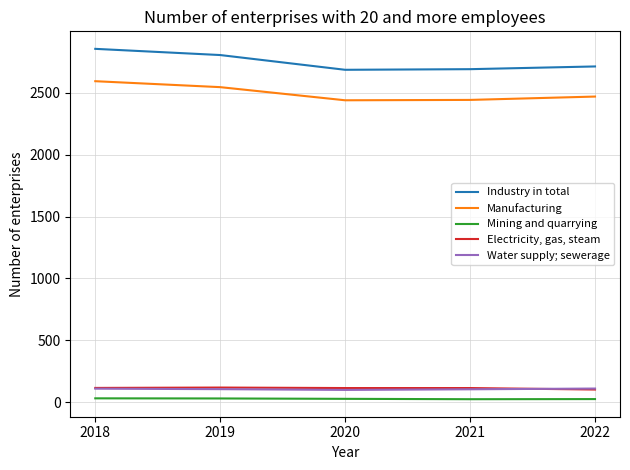

True or false: Industry in total and Manufacturing intersect in this chart.

False